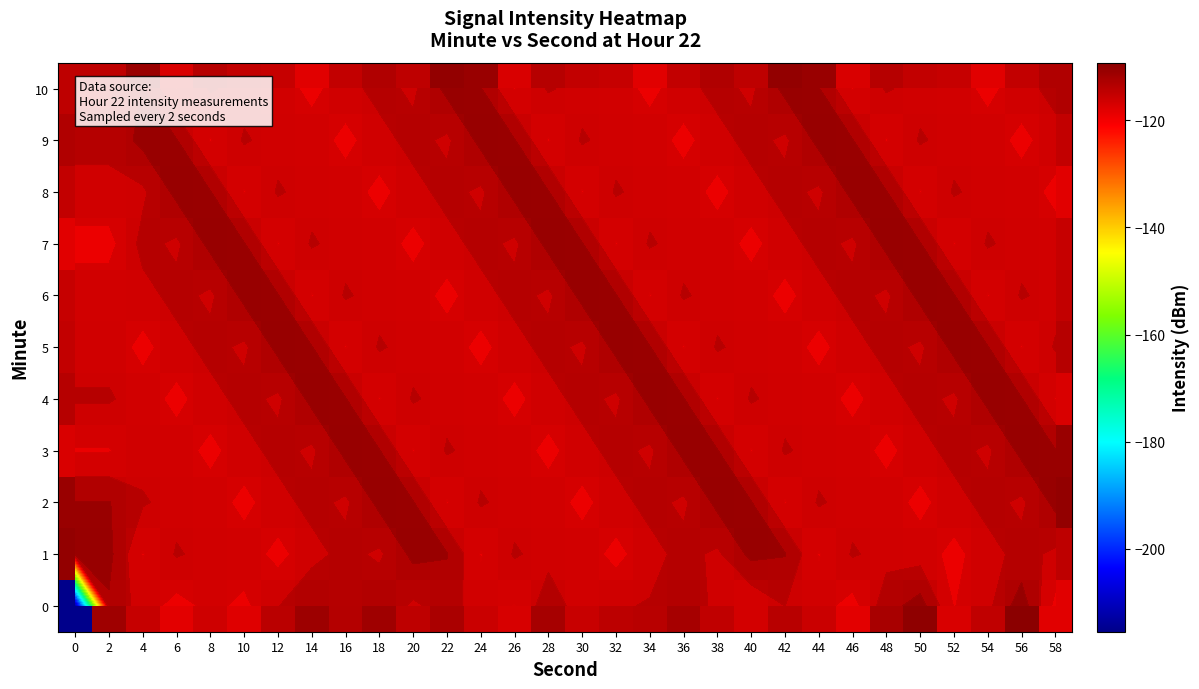

What value does the 10 series have at 26?

-117.2